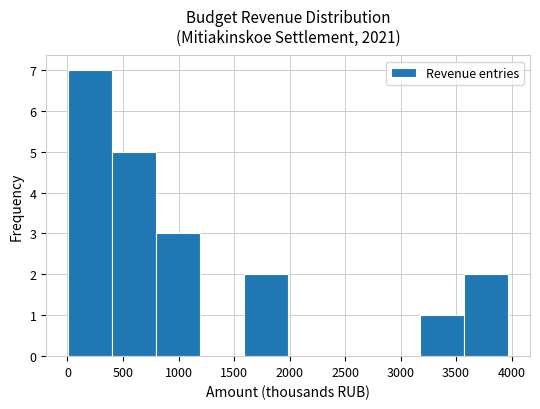

Over which range of the x-axis is the bar tallest?

0 to 400